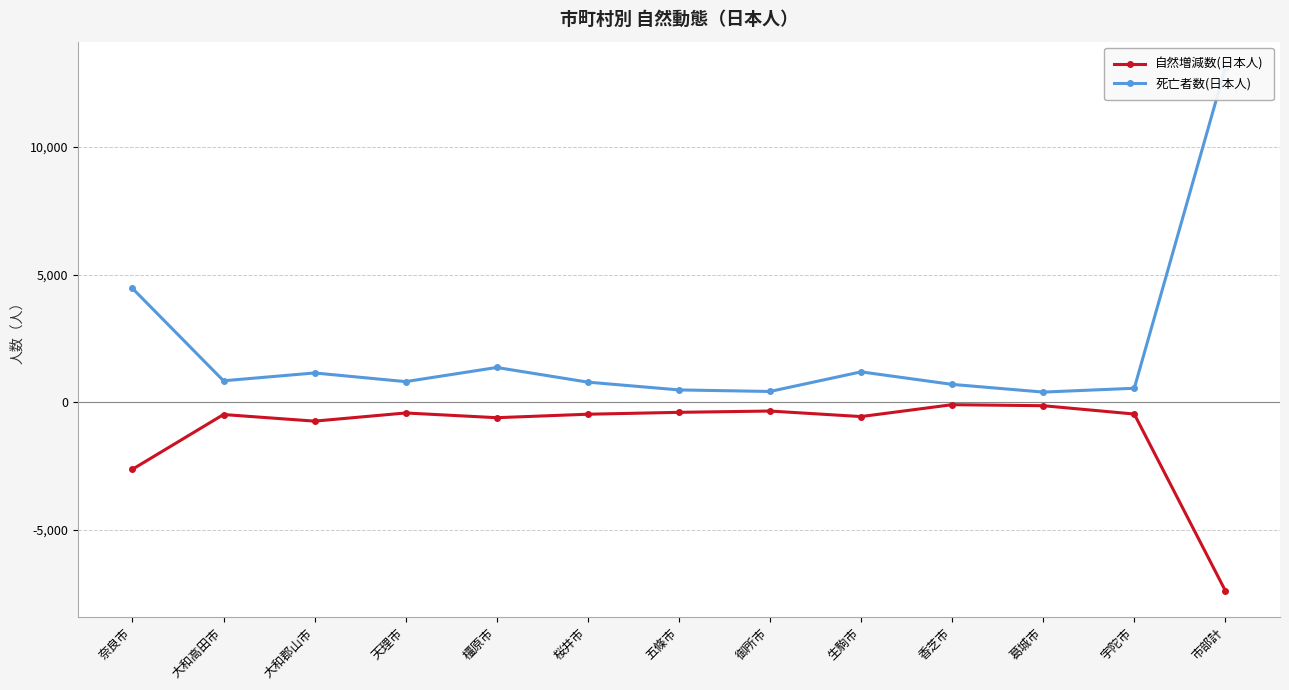

At which label does 自然増減数(日本人) reach its peak?

香芝市